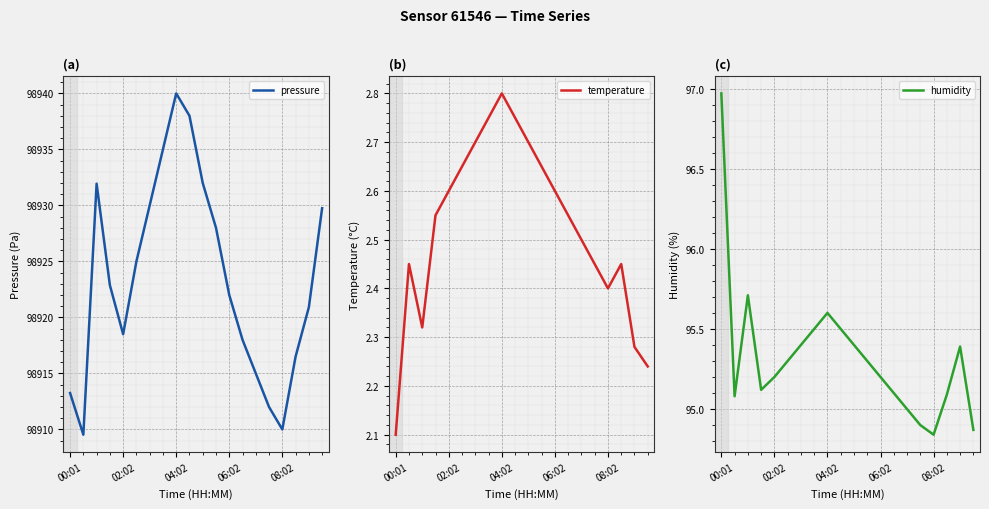

At which label is temperature closest to 2?

00:01